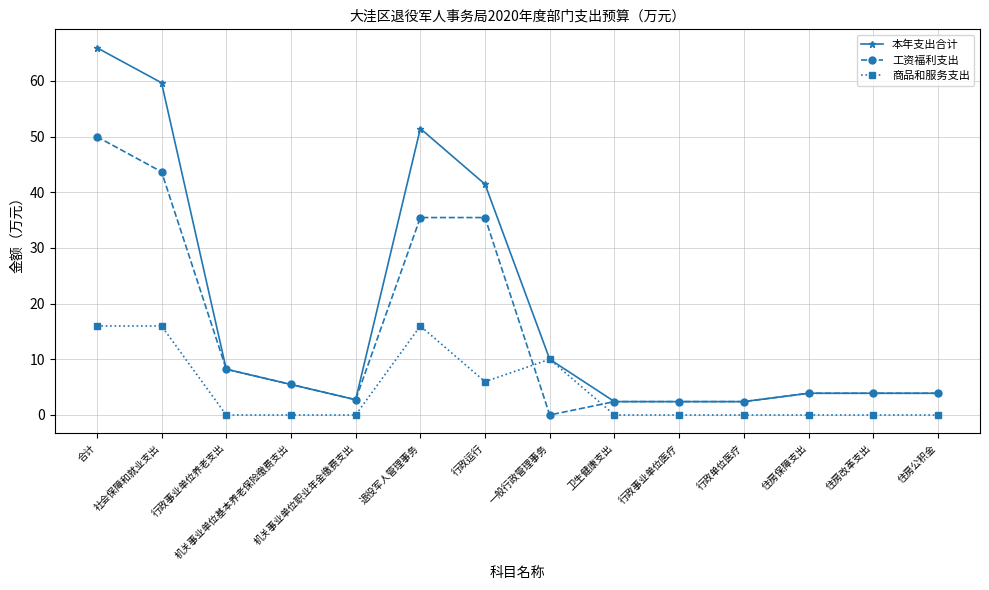

What is the difference between the highest and lowest values at 卫生健康支出?

2.4